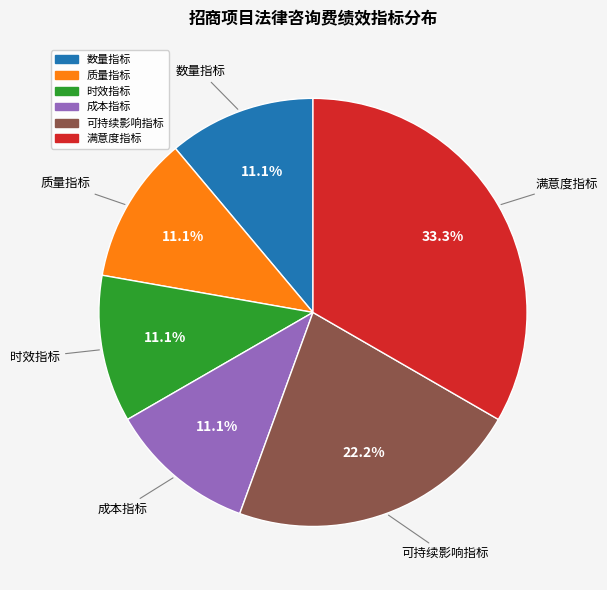

Is there any slice that represents more than half of the pie?

No